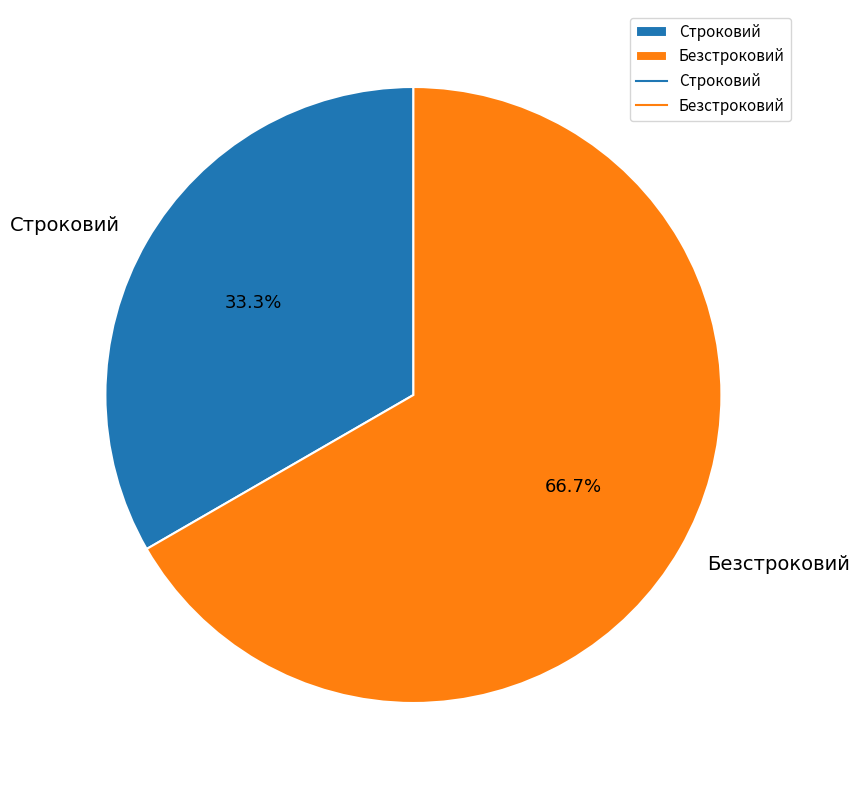

How many segments does this pie chart have?

2